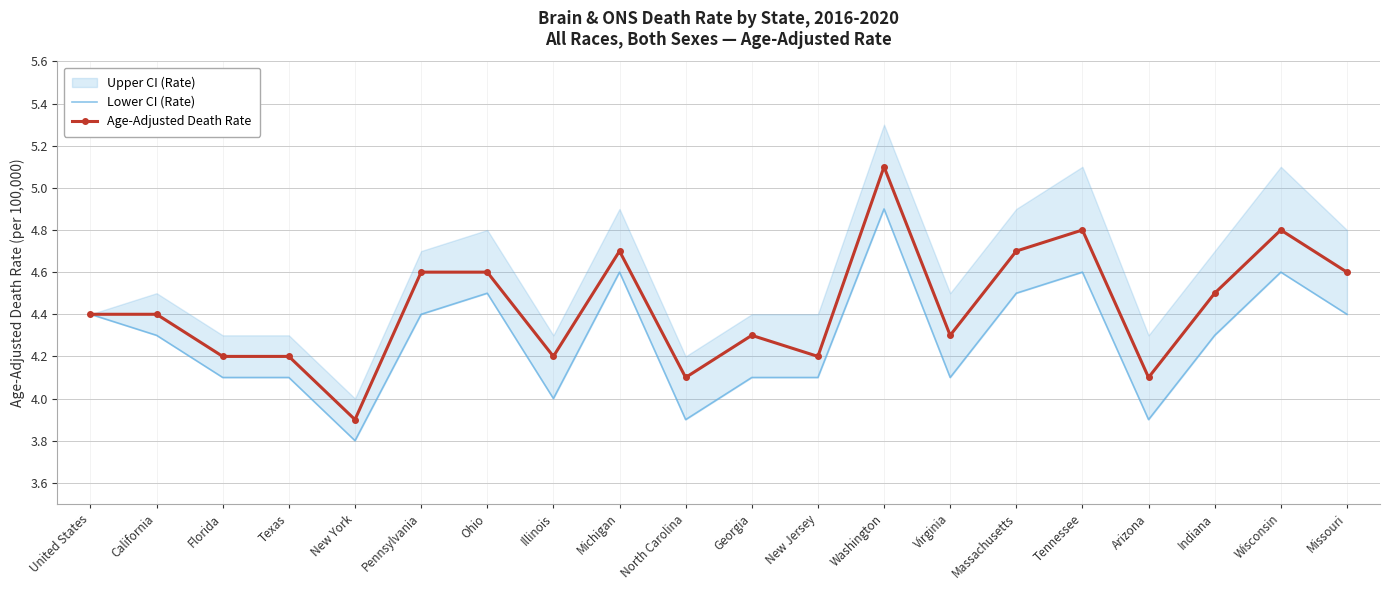

Reading right to left, list all the values displayed in this chart.

Lower CI (Rate): 4.4	4.6	4.3	3.9	4.6	4.5	4.1	4.9	4.1	4.1	3.9	4.6	4.0	4.5	4.4	3.8	4.1	4.1	4.3	4.4
Age-Adjusted Death Rate: 4.6	4.8	4.5	4.1	4.8	4.7	4.3	5.1	4.2	4.3	4.1	4.7	4.2	4.6	4.6	3.9	4.2	4.2	4.4	4.4